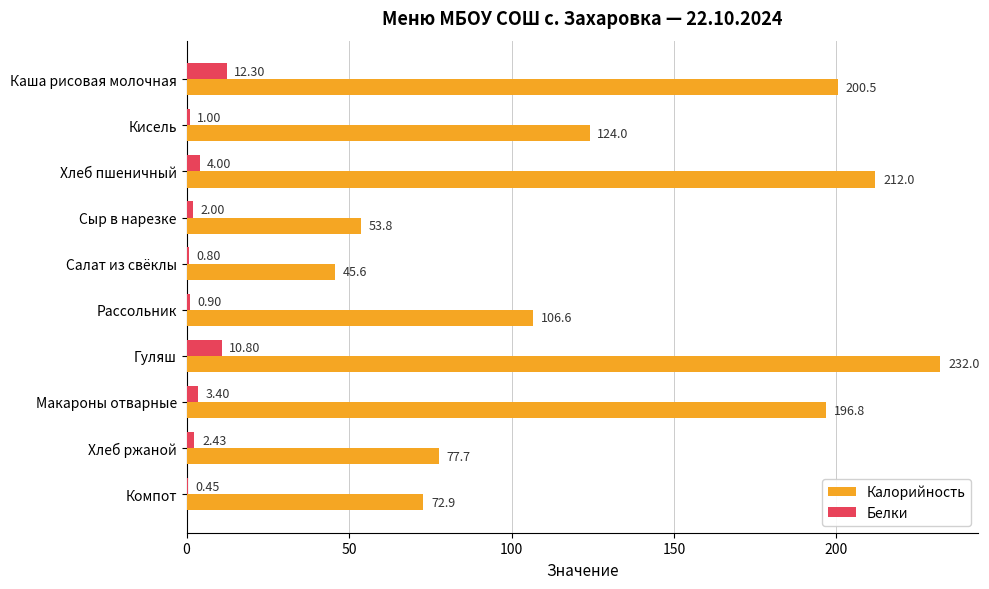

Which category has the highest value in the Белки series?

Каша рисовая молочная